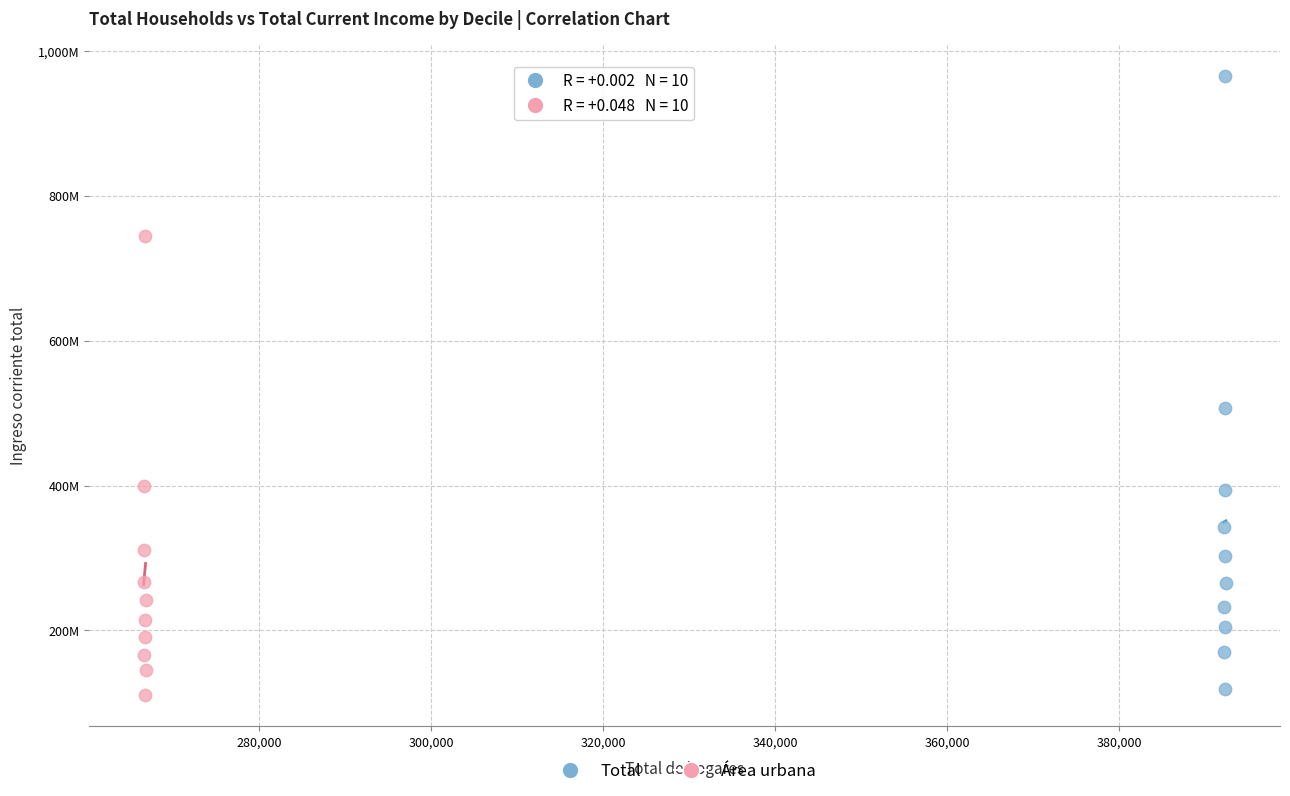

Which series contains the lowest Y value?

Área urbana